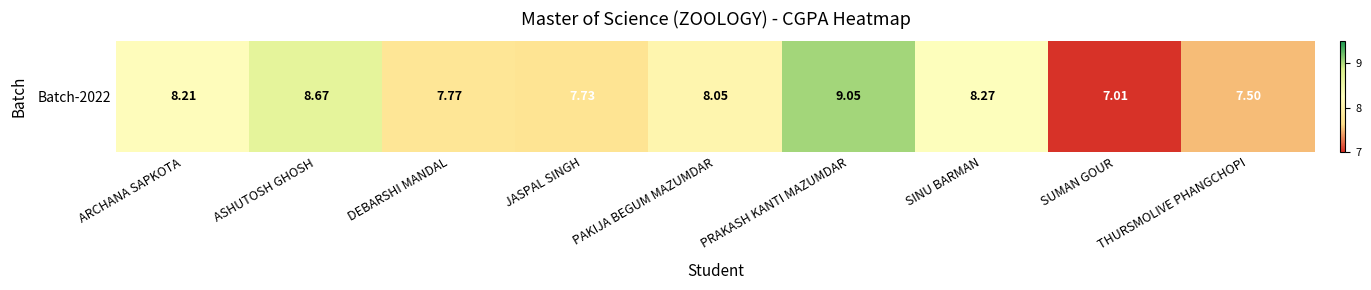

What is the minimum value shown in the chart?

7.0